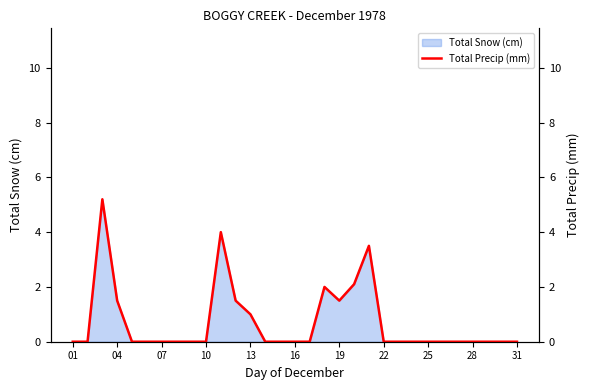

The value of Total Snow (cm) at 22 is 2.1. True or false?

False